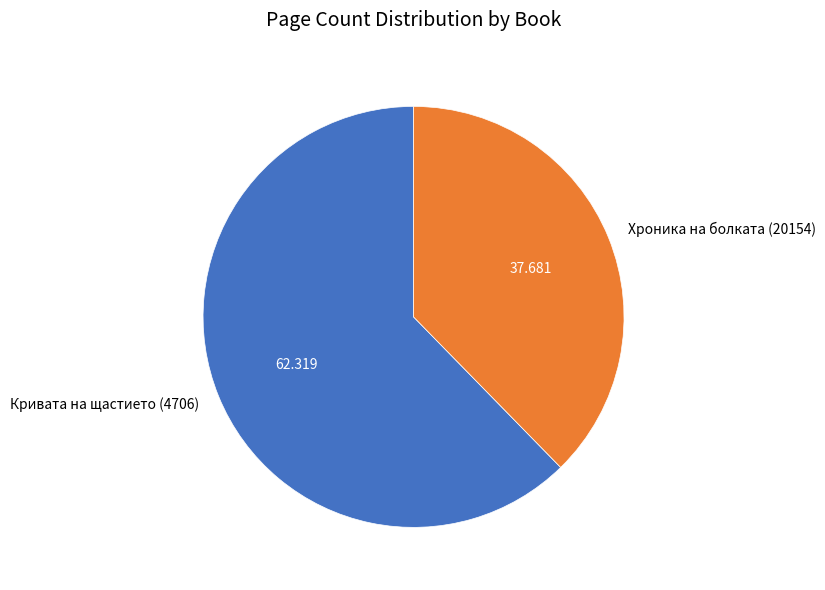

Is the sum of Хроника на болката (20154) and Кривата на щастието (4706) greater than half?

Yes